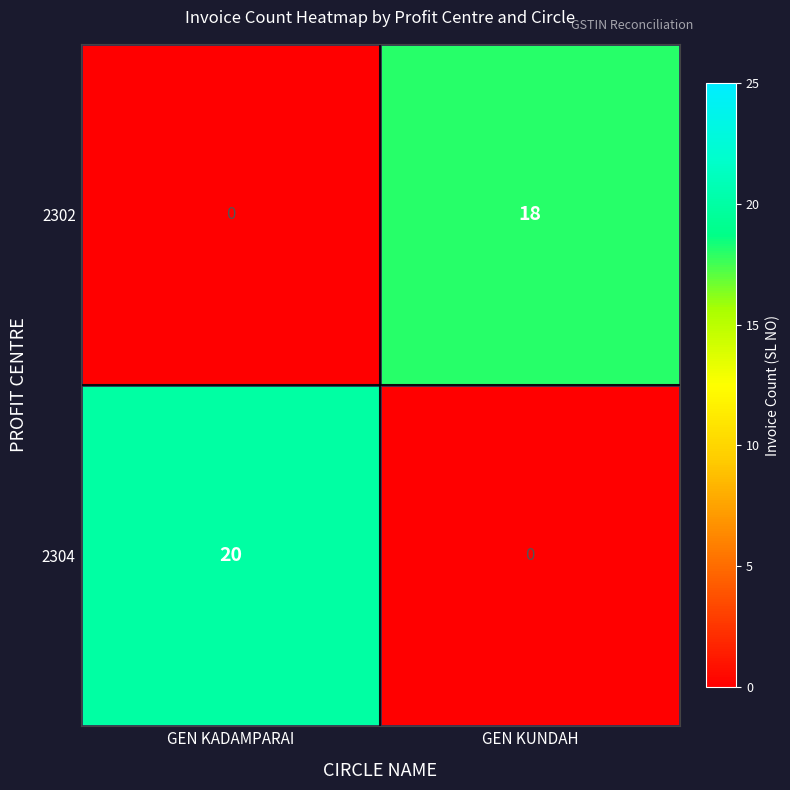

Reading left to right, extract all data points from this chart.

2302: 0	18
2304: 20	0